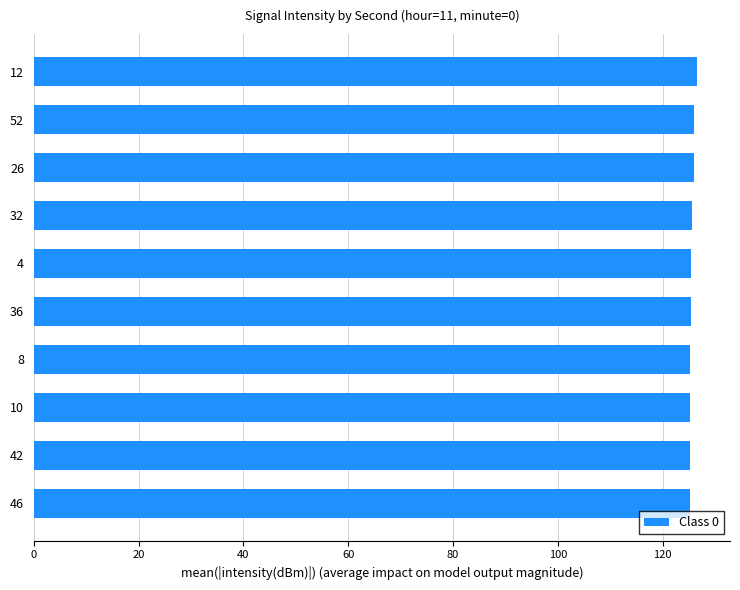

How many series are shown in this chart?

1